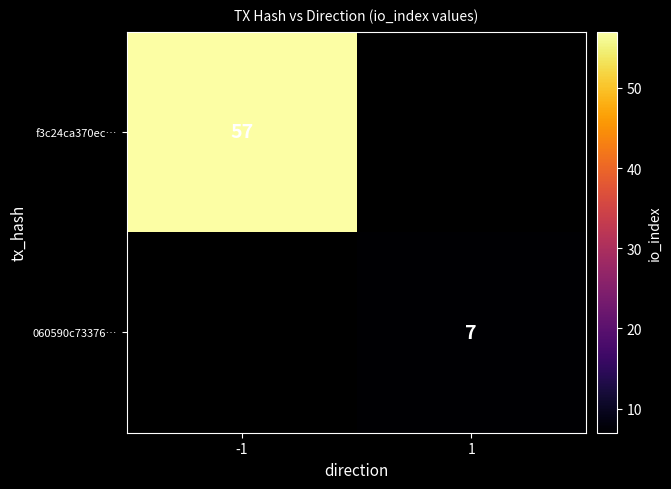

Is the value of f3c24ca370ec… at -1 greater than the value of 060590c73376… at 1?

Yes